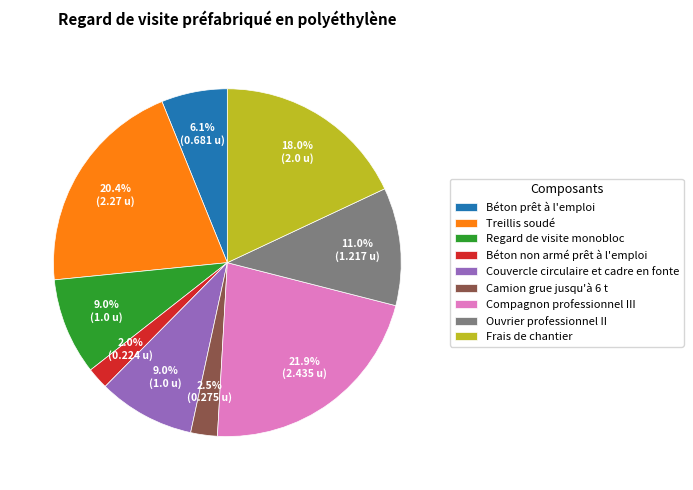

What is the largest slice in the pie chart?

Compagnon professionnel III